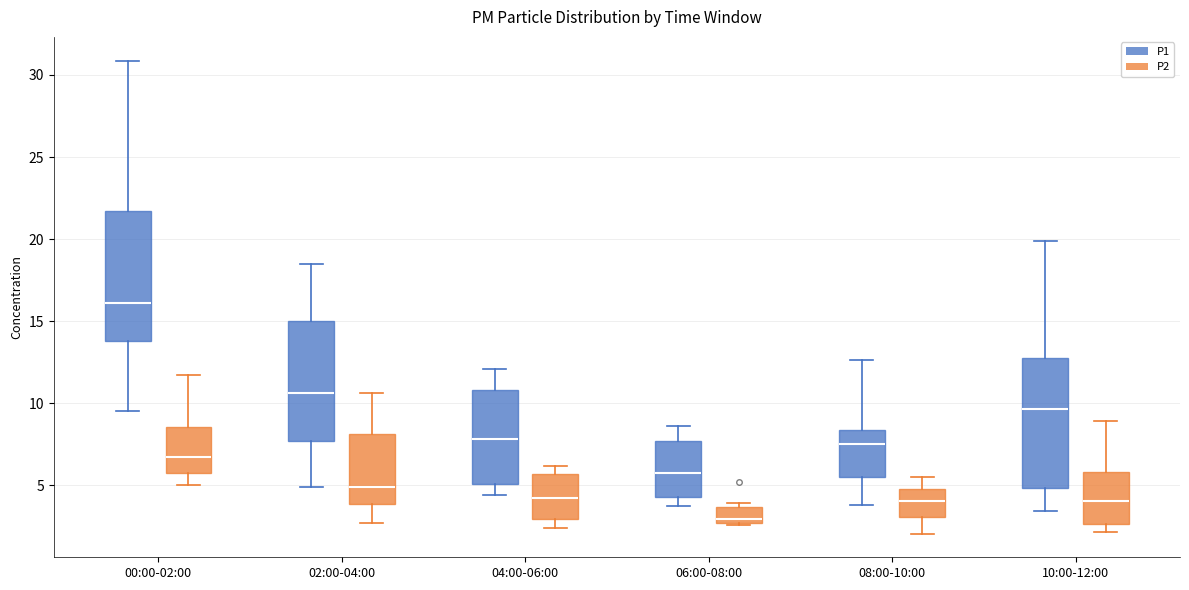

Where does the lower whisker of the box for 02:00-04:00 (P2) end on the y-axis? The values are not printed on the chart, so give them approximately, as read against the axis.

2.5